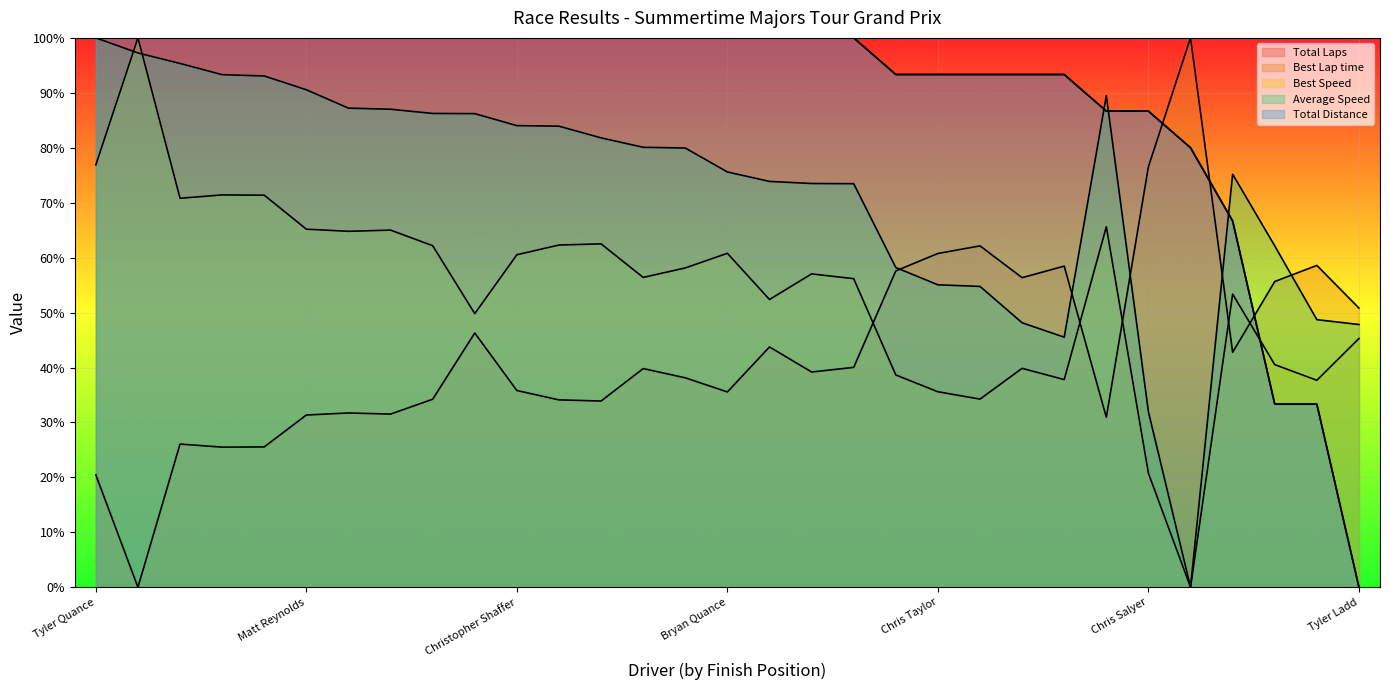

How many positive values does the Average Speed series have?

30